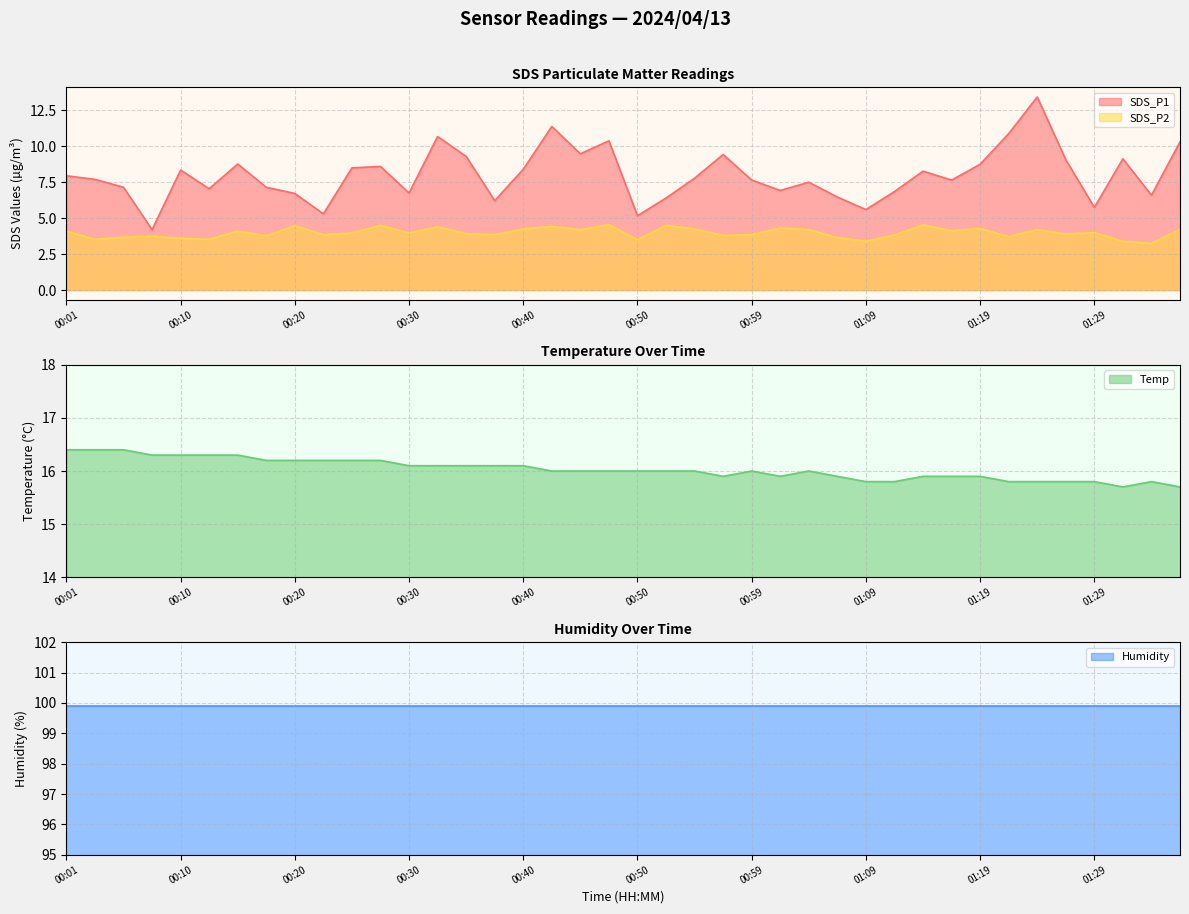

True or false: SDS_P1 has more than 1 interior local peaks.

True